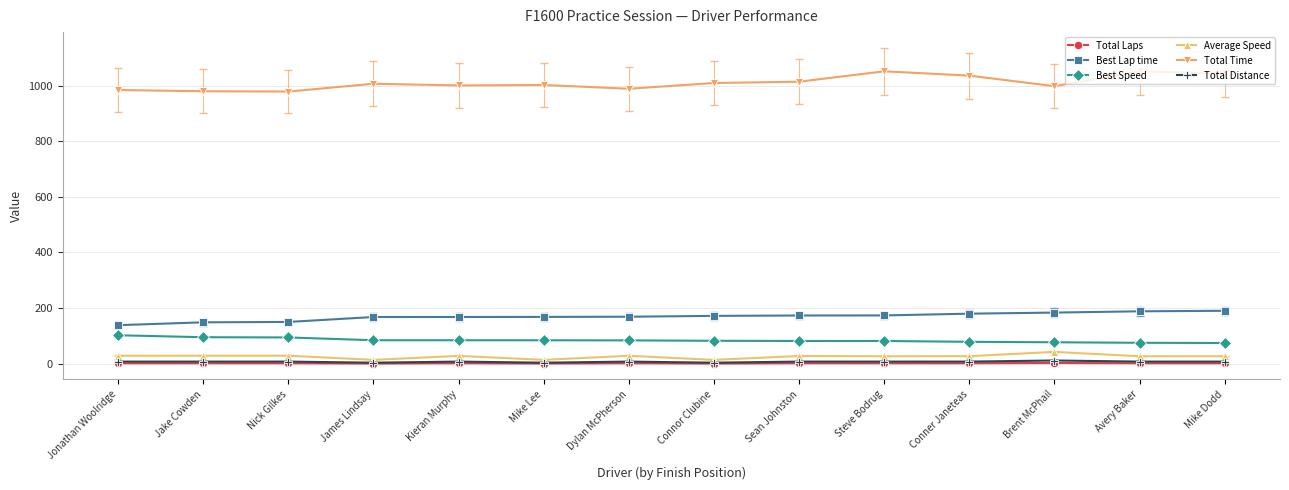

The value of Average Speed at Sean Johnston is 28.1. True or false?

True